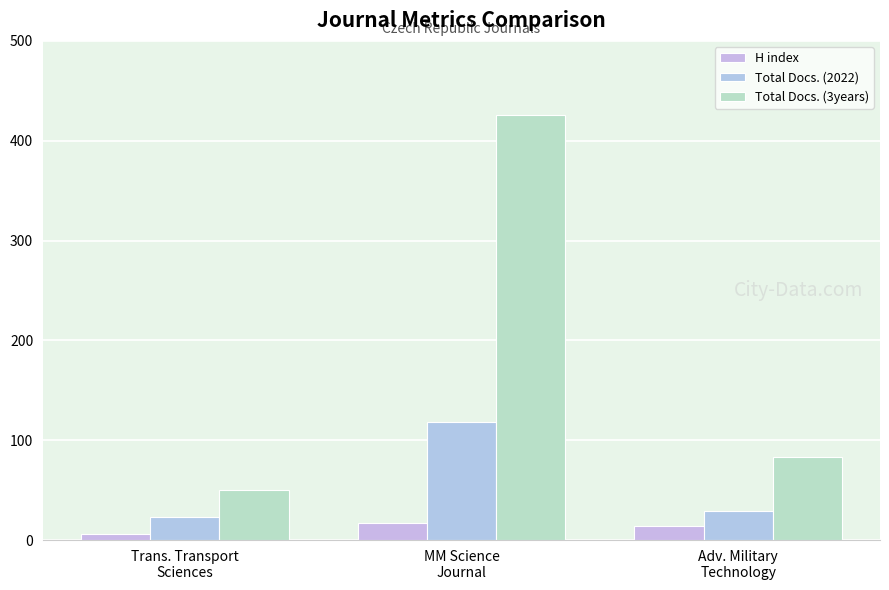

How many bars are there in total?

9